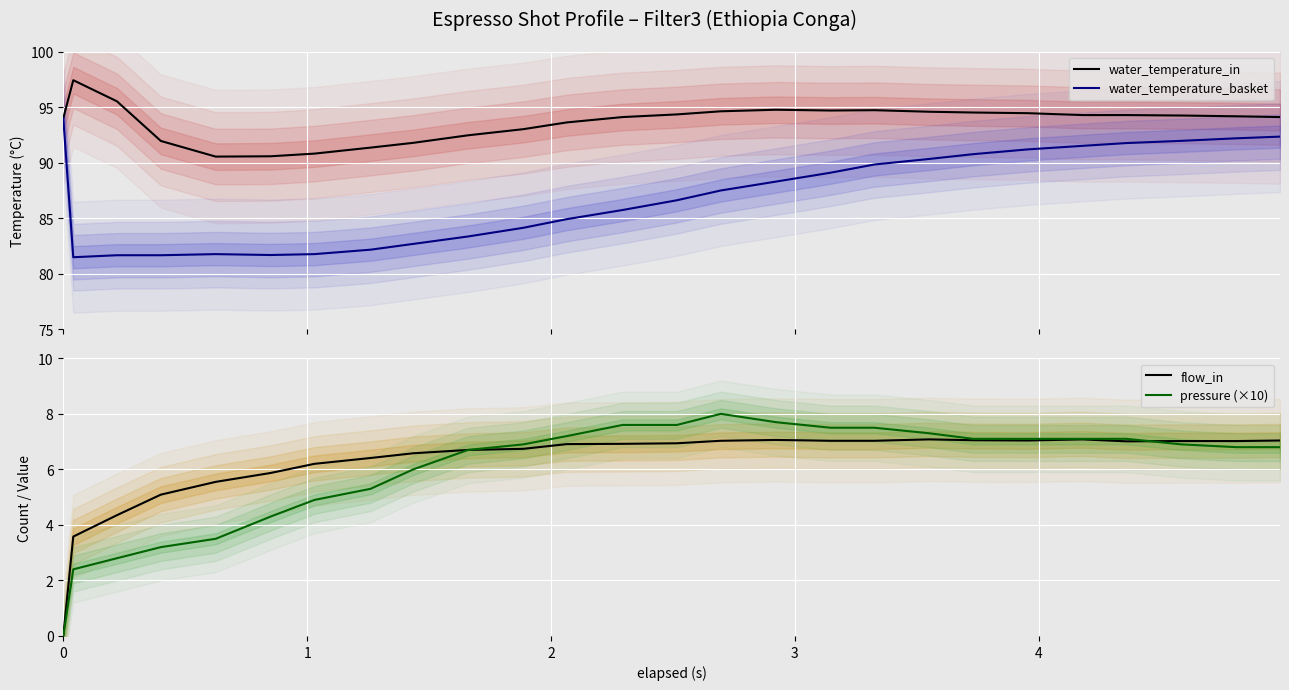

What is the minimum value for water_temperature_basket?

81.5